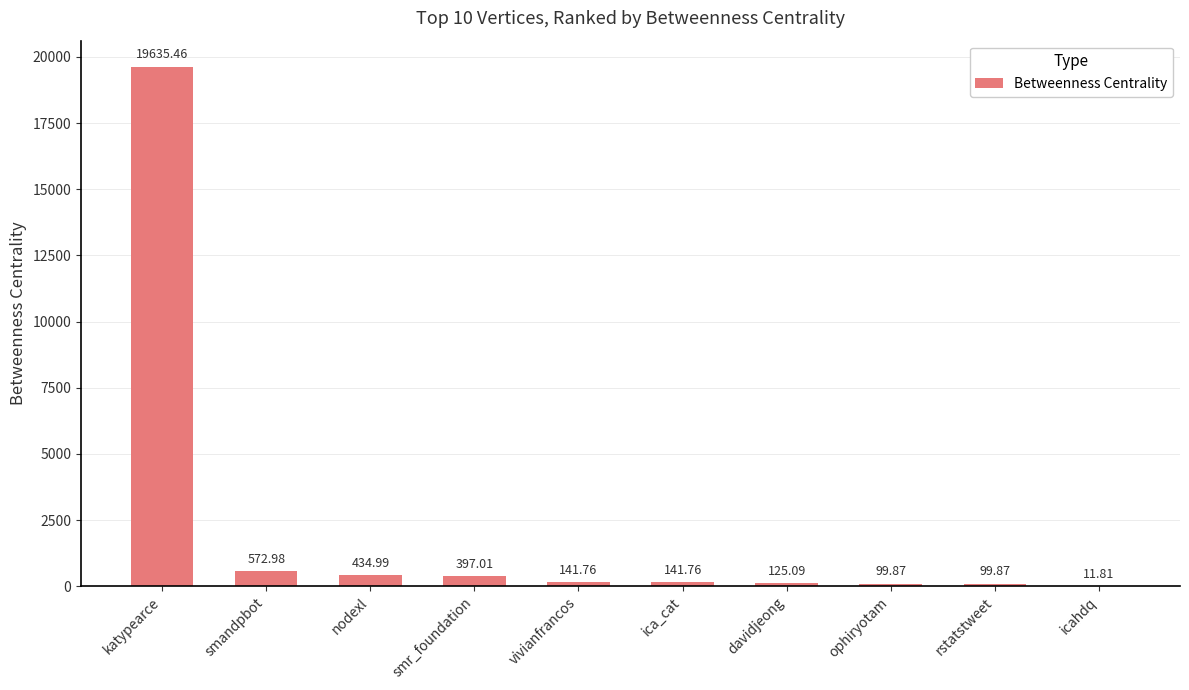

Reading left to right, extract all data points from this chart.

katypearce=19635.5	smandpbot=573.0	nodexl=435.0	smr_foundation=397.0	vivianfrancos=141.8	ica_cat=141.8	davidjeong=125.1	ophiryotam=99.9	rstatstweet=99.9	icahdq=11.8